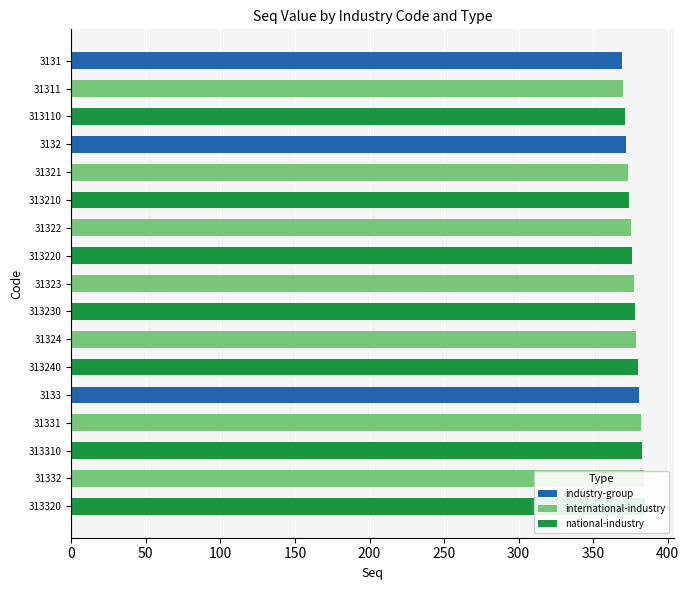

What is the highest value of the international-industry series?

384